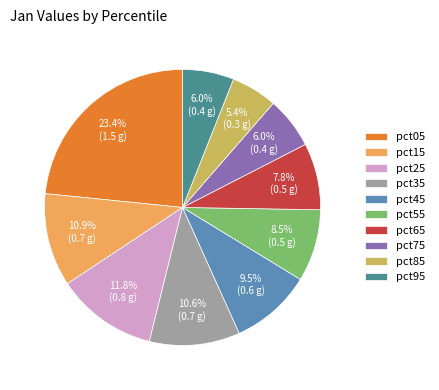

Does pct35 represent more than half of the total?

No